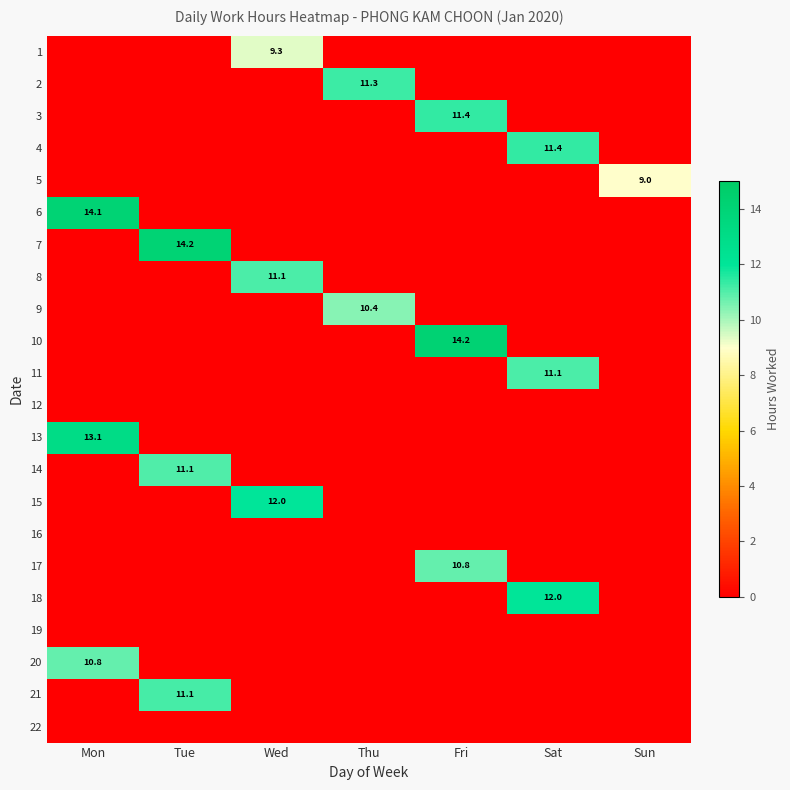

True or false: 2 has a value of 3.1 at Thu.

False